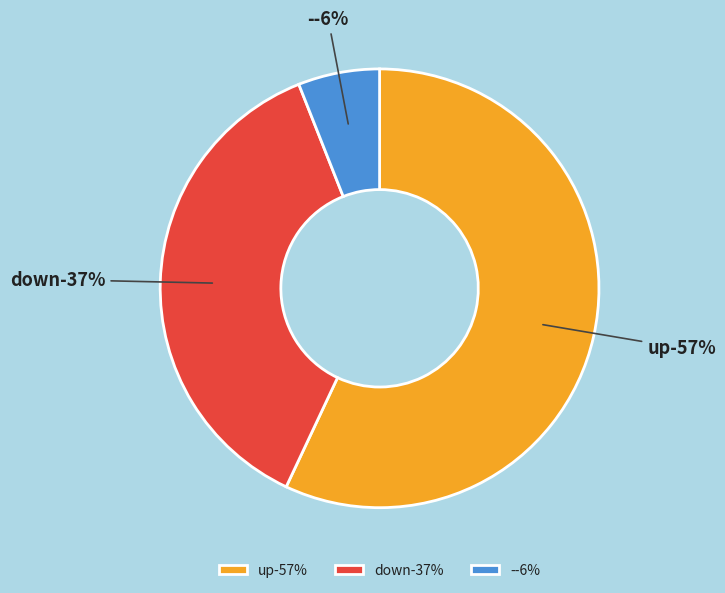

Between - and down, which is larger?

down